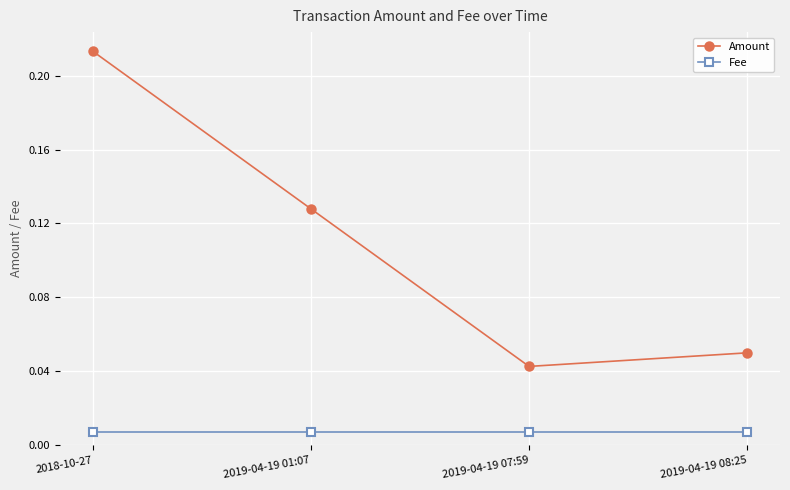

What position from the left is 2019-04-19 01:07?

2